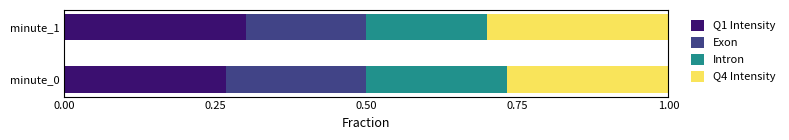

What is the total value across all series at minute_1?

1.0